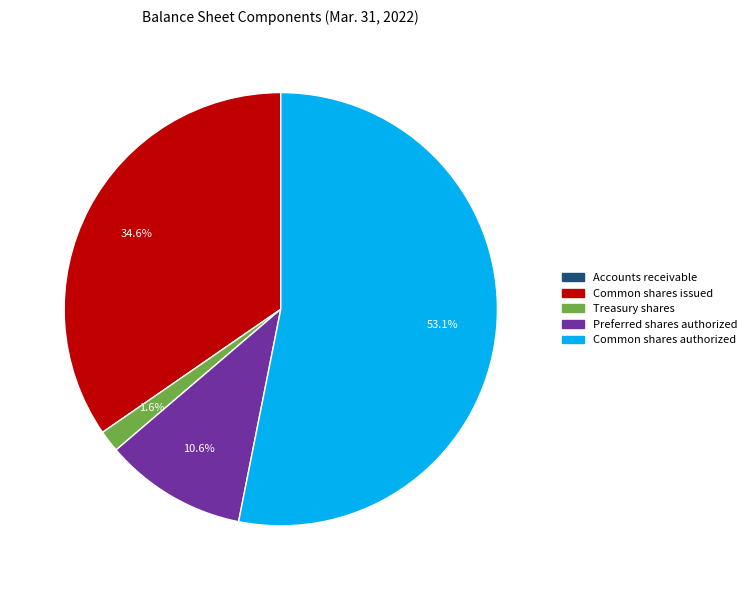

Is there a majority slice in this chart?

Yes